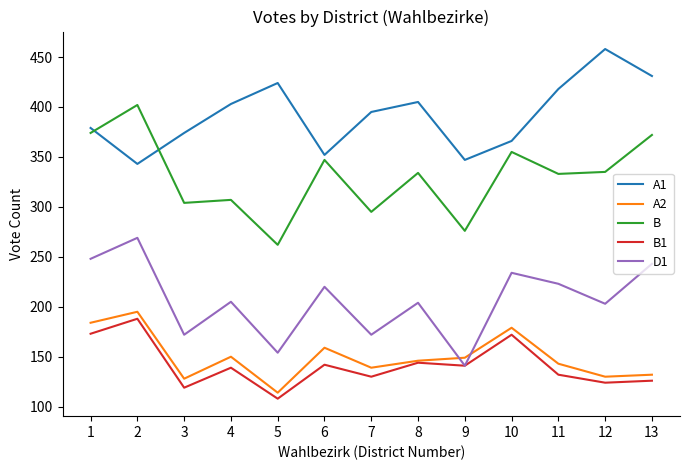

True or false: B and A1 intersect in this chart.

True